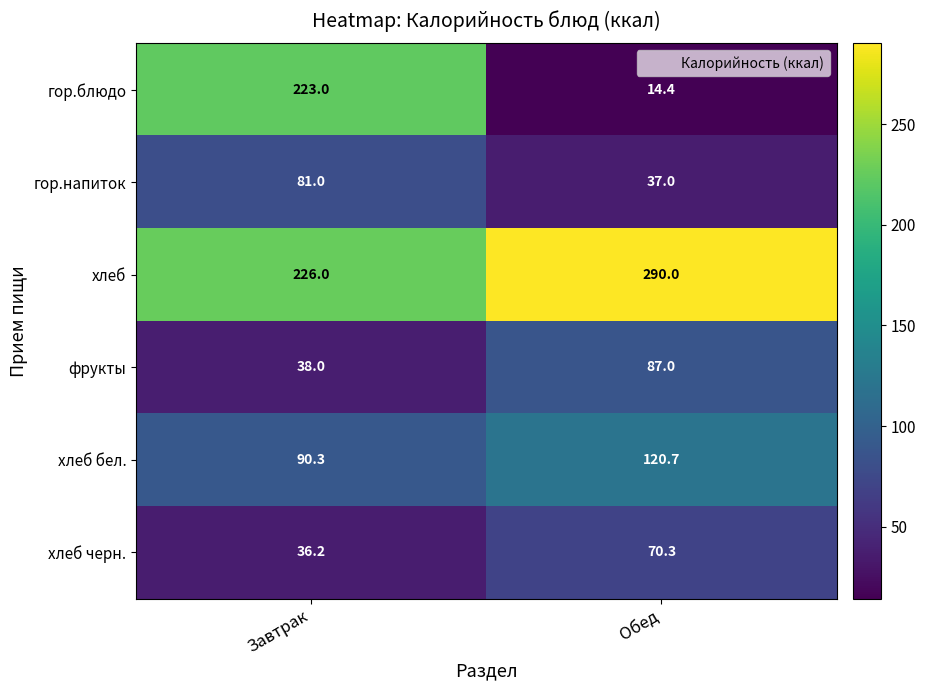

Reading left to right, transcribe all the data shown in this chart.

гор.блюдо: Завтрак=223.0	Обед=14.4
гор.напиток: Завтрак=81.0	Обед=37.0
хлеб: Завтрак=226.0	Обед=290.0
фрукты: Завтрак=38.0	Обед=87.0
хлеб бел.: Завтрак=90.3	Обед=120.7
хлеб черн.: Завтрак=36.2	Обед=70.3